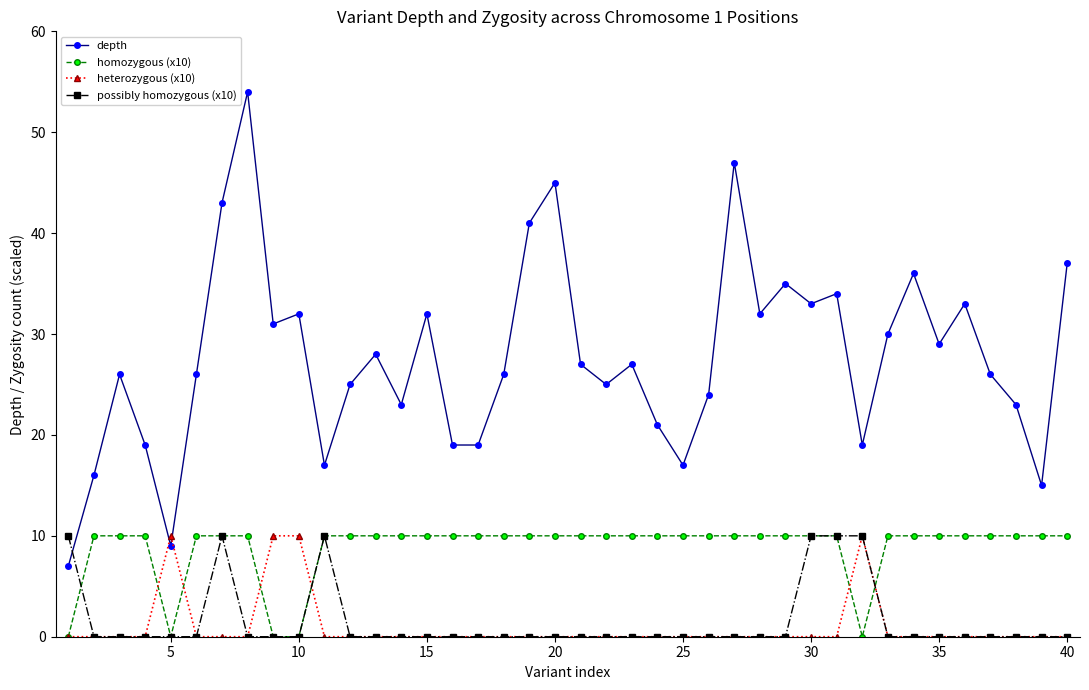

How many lines are shown in the chart?

4